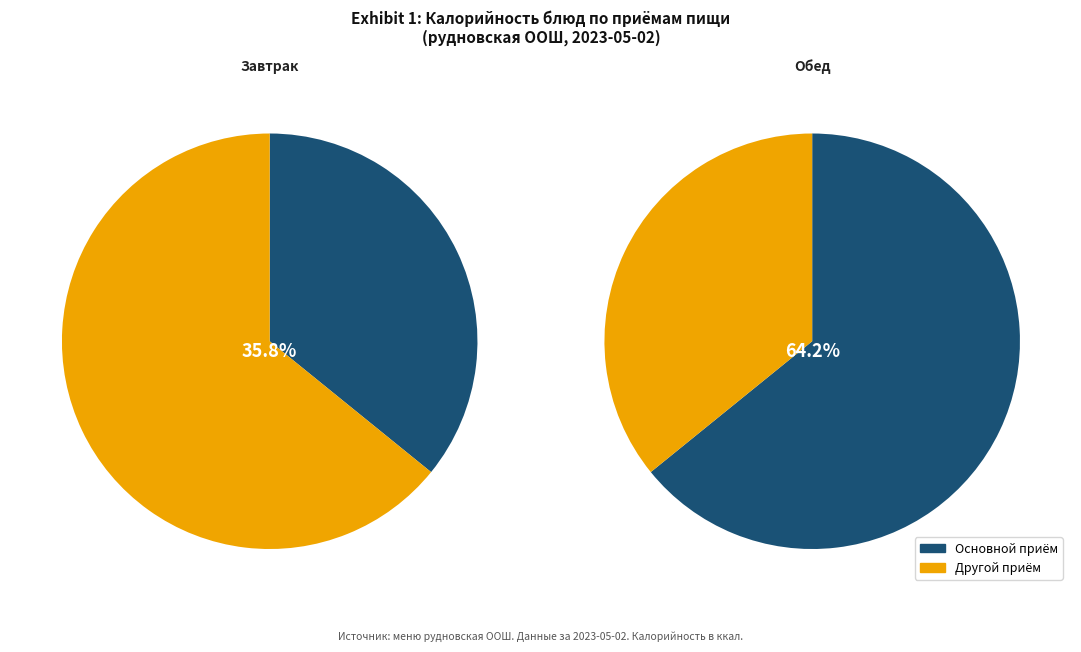

The напиток Витошка slice represents 14% of the pie. True or false?

False